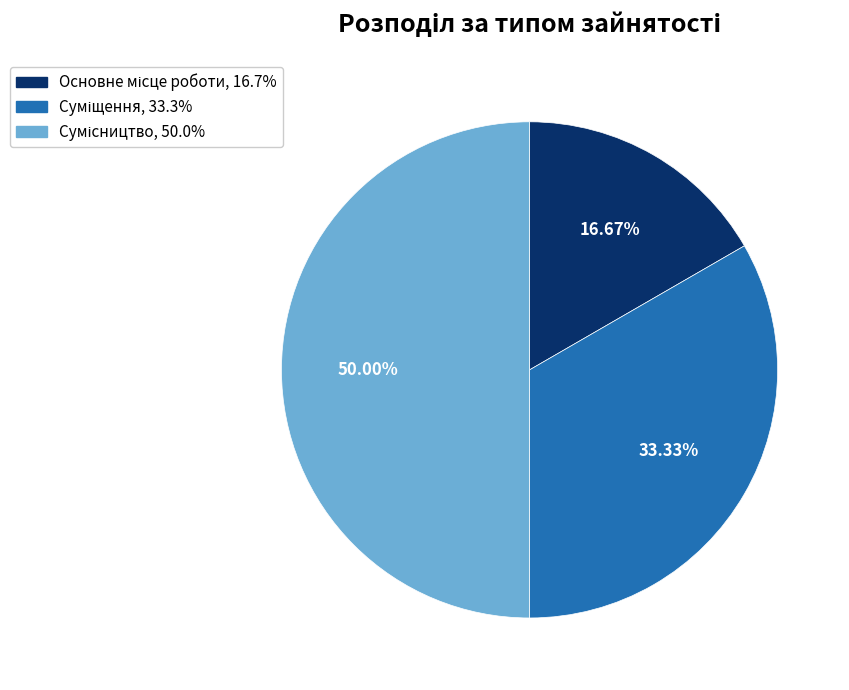

Combined, do Сумісництво and Основне місце роботи account for over 50%?

Yes